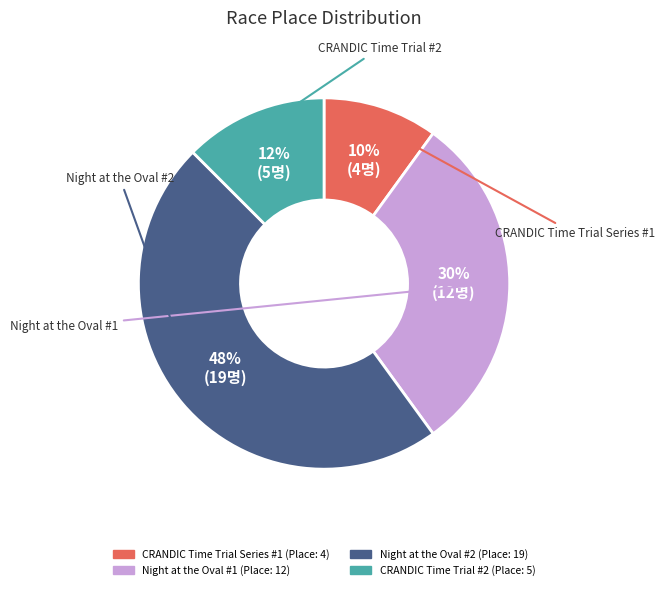

Does CRANDIC Time Trial Series #1 account for over 50% of the chart?

No